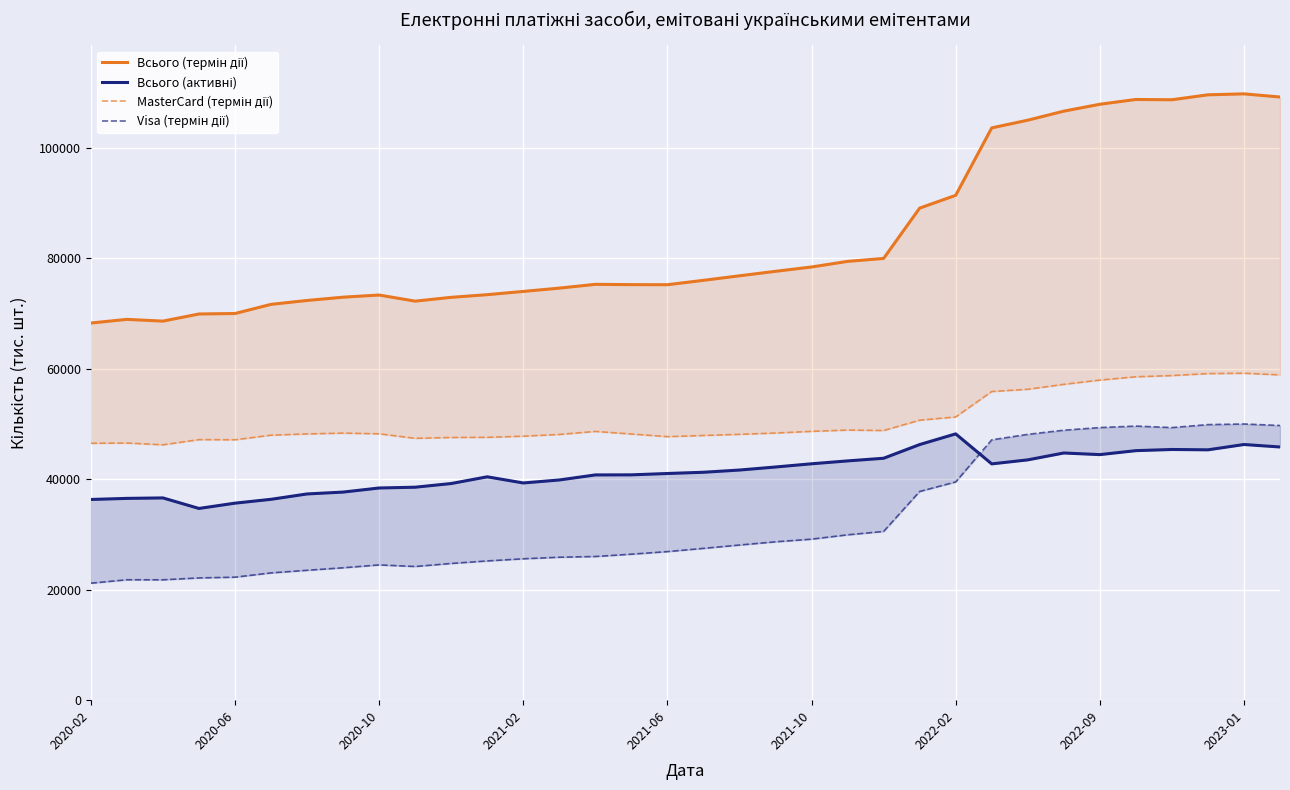

What is the highest value of the Visa (термін дії) series?

50013.5